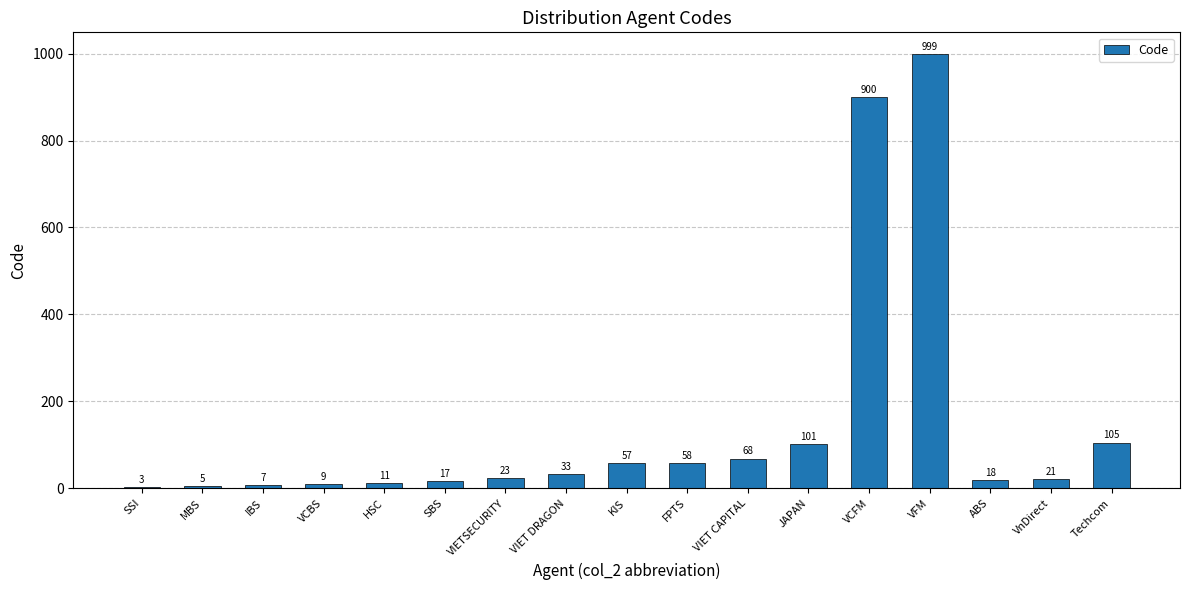

Reading right to left, extract all data points from this chart.

Techcom=105	VnDirect=21	ABS=18	VFM=999	VCFM=900	JAPAN=101	VIET CAPITAL=68	FPTS=58	KIS=57	VIET DRAGON=33	VIETSECURITY=23	SBS=17	HSC=11	VCBS=9	IBS=7	MBS=5	SSI=3